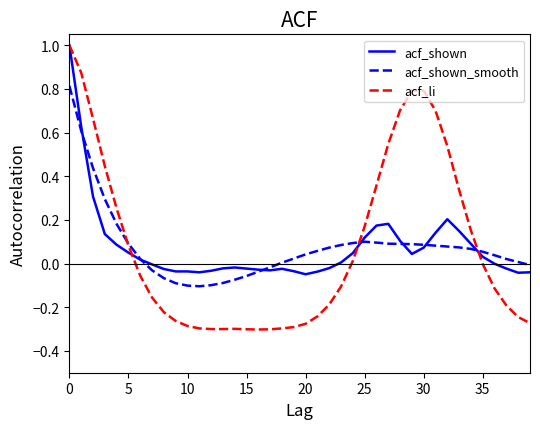

Which series has the widest spread of values?

acf_li